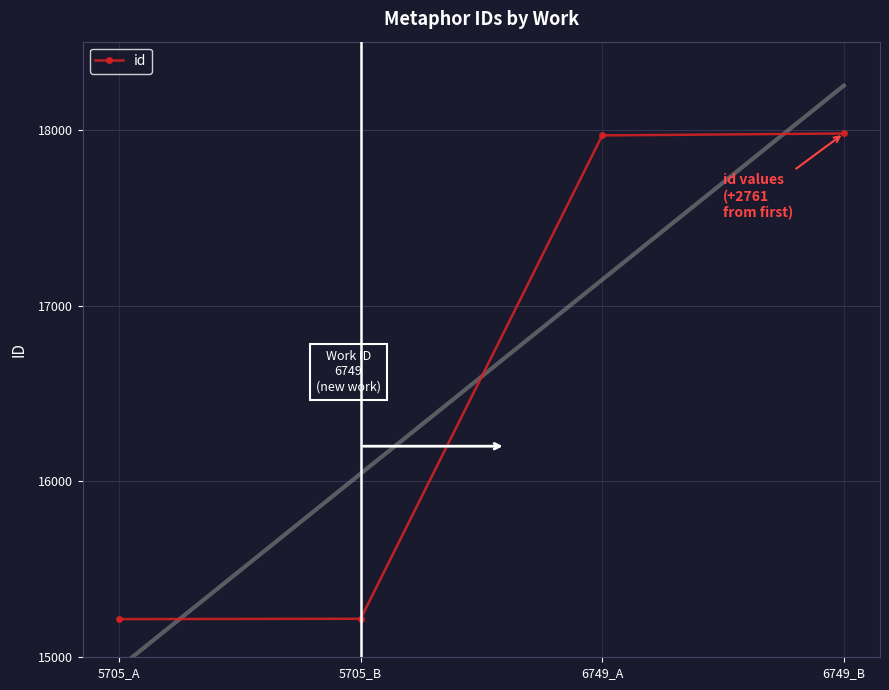

Reading left to right, transcribe all the data shown in this chart.

5705_A=15217	5705_B=15219	6749_A=17967	6749_B=17978